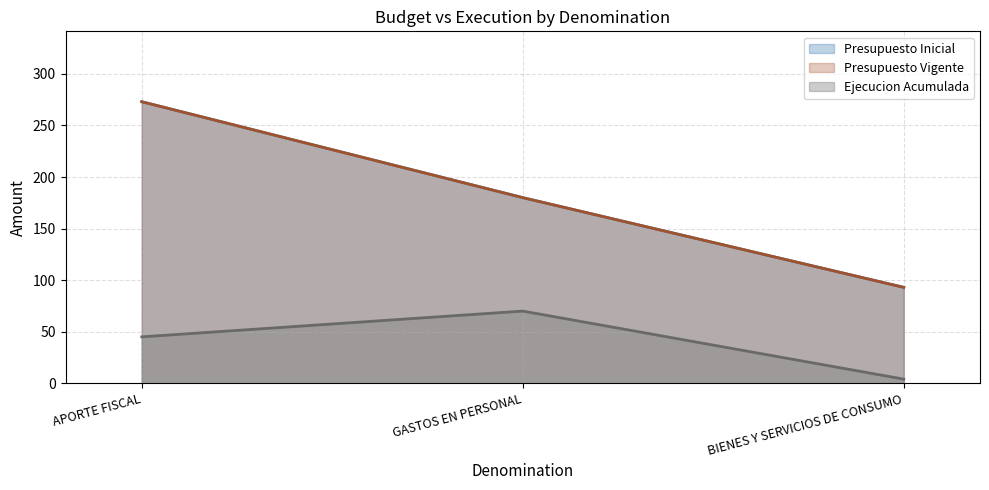

Reading right to left, what are all the values shown in this chart?

Presupuesto Inicial: 93	180	273
Presupuesto Vigente: 93	180	273
Ejecucion Acumulada: 4	70	45